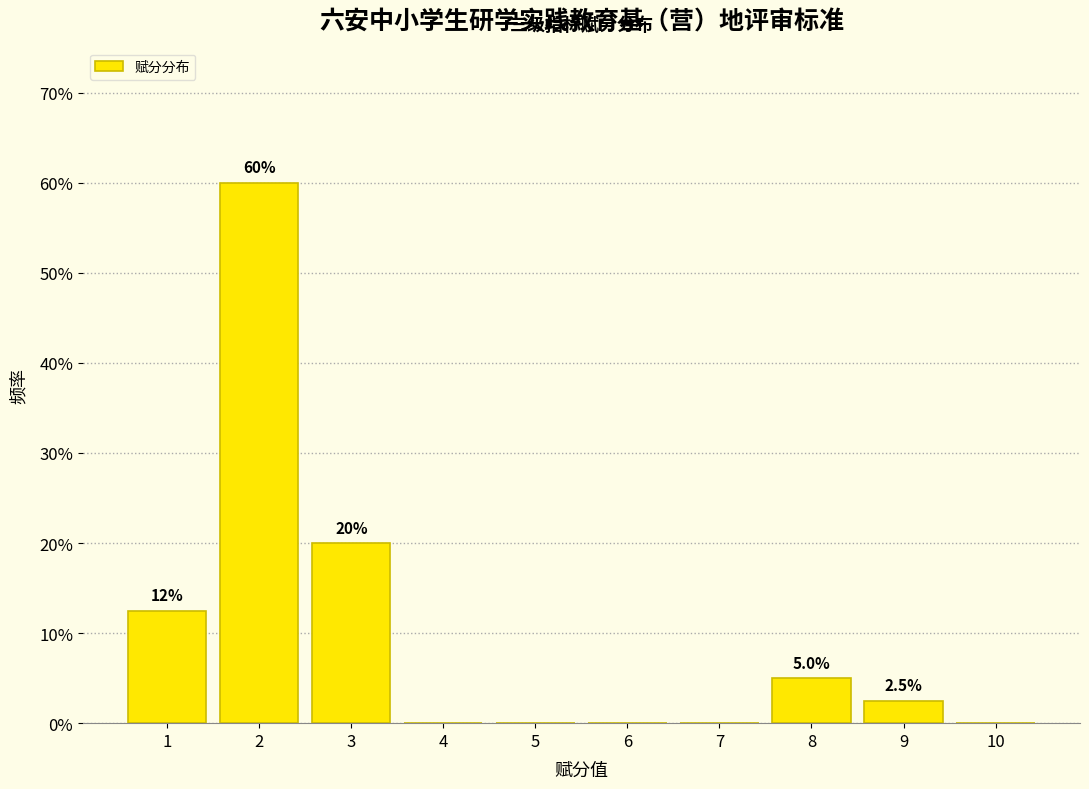

Reading left to right, extract all data points from this chart.

1=12.5	2=60.0	3=20.0	4=0.0	5=0.0	6=0.0	7=0.0	8=5.0	9=2.5	10=0.0